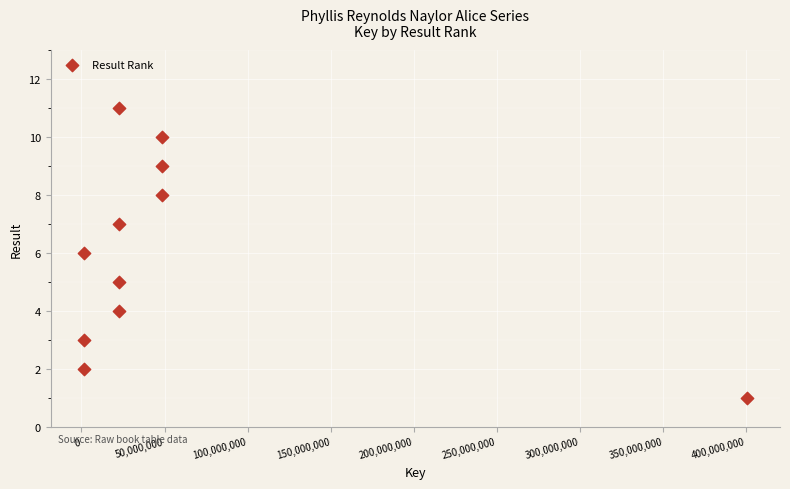

What is the range of Y values (max minus min)?

10